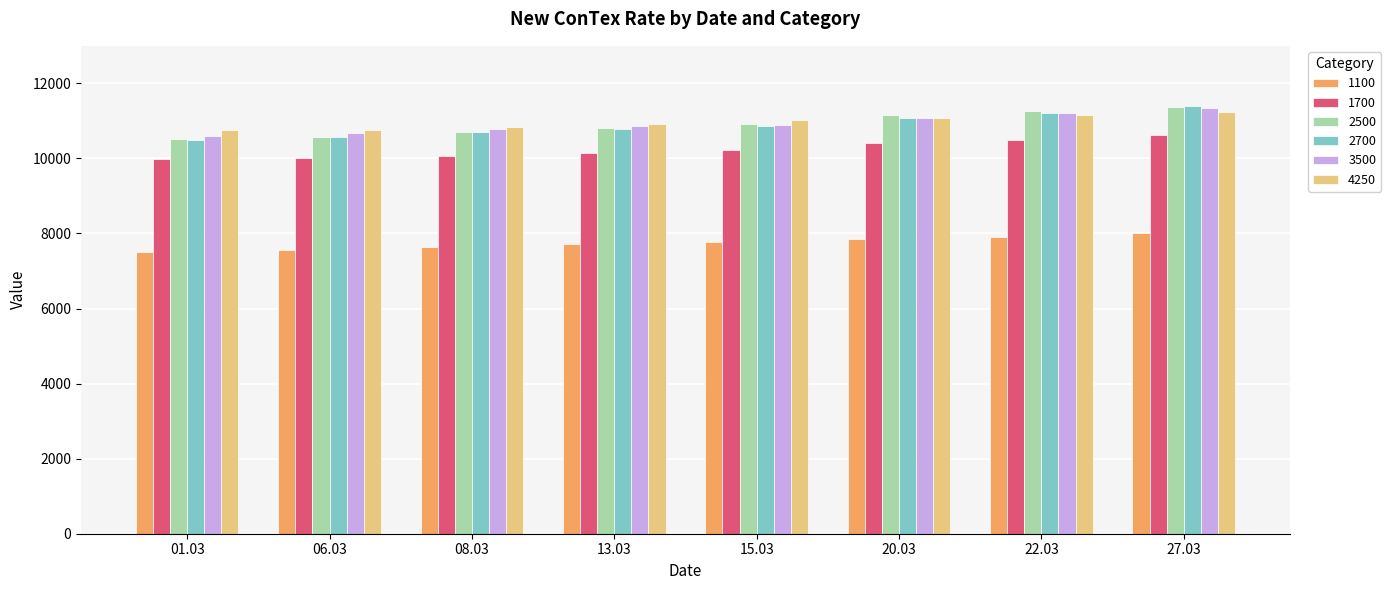

The value of 3500 at 08.03 is 10776. True or false?

True